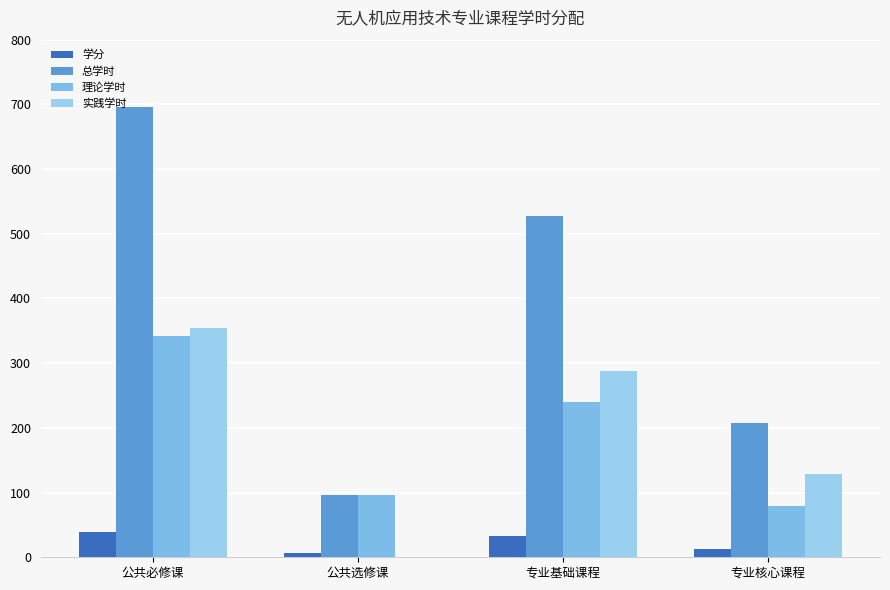

At which label is 实践学时 closest to 177?

专业核心课程